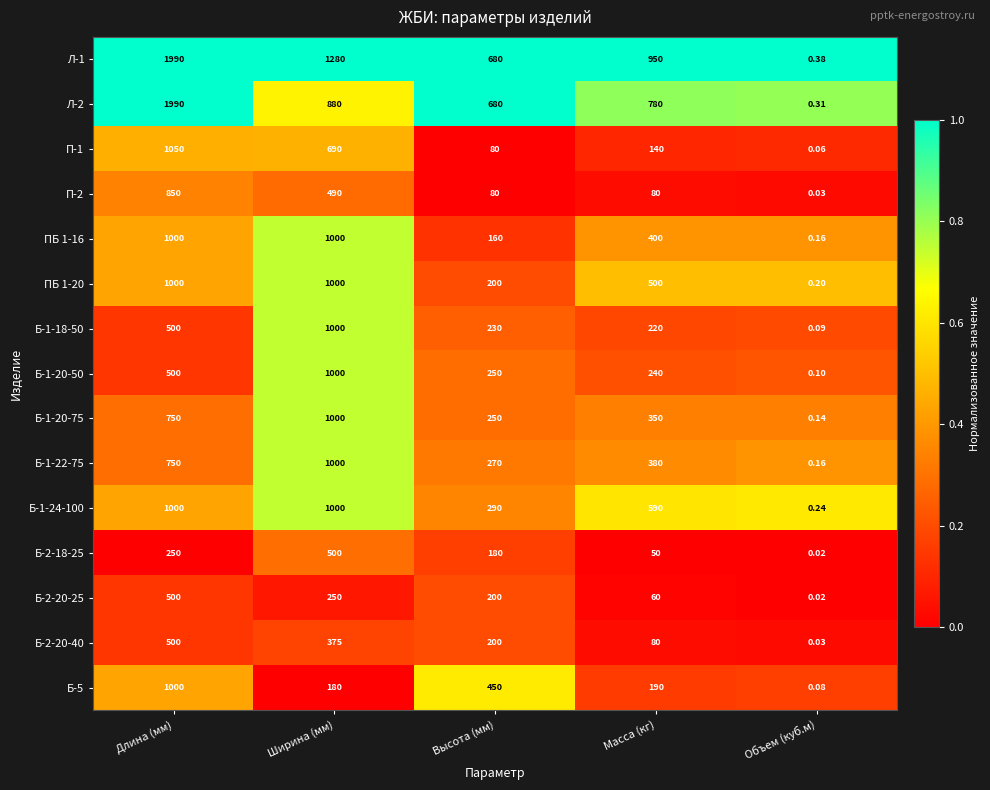

Is the value of Б-1-20-75 at Длина (мм) greater than the value of ПБ 1-20 at Масса (кг)?

Yes